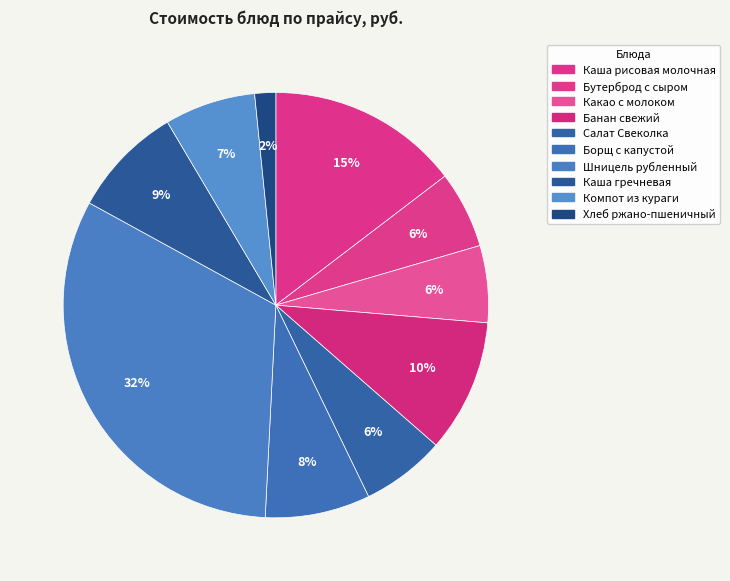

Does Борщ с капустой represent more than half of the total?

No